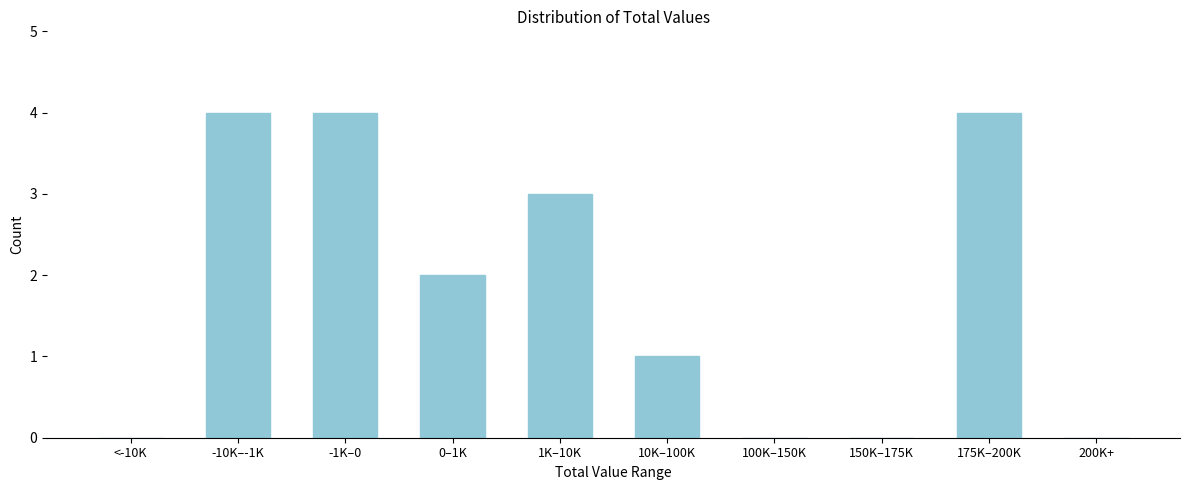

Reading left to right, what are all the values shown in this chart?

<-10K=0	-10K–-1K=4	-1K–0=4	0–1K=2	1K–10K=3	10K–100K=1	100K–150K=0	150K–175K=0	175K–200K=4	200K+=0